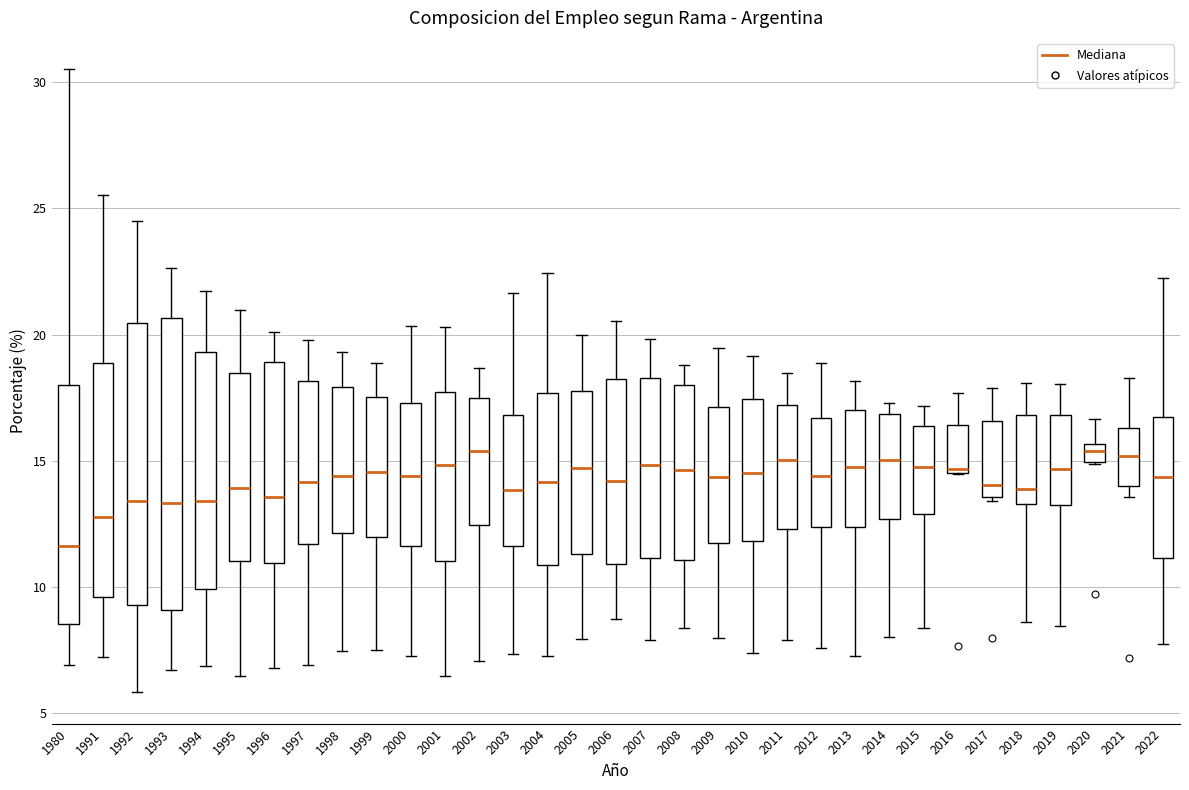

Where is the upper edge of the box at x = 1999 on the y-axis? The values are not printed on the chart, so give them approximately, as read against the axis.

17.5